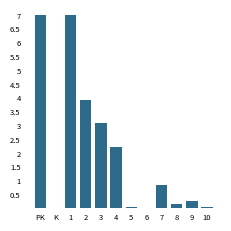

What is the maximum value shown in the chart?

7.0